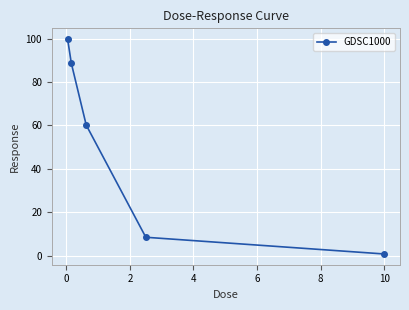

What is the value of the 3rd point from the left?

60.2